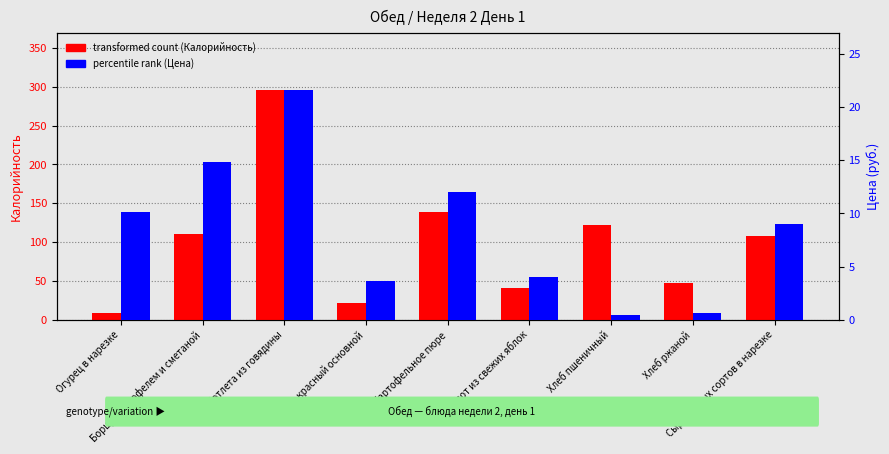

What is the difference between the second highest and minimum values in the transformed count (Калорийность) series?

130.9